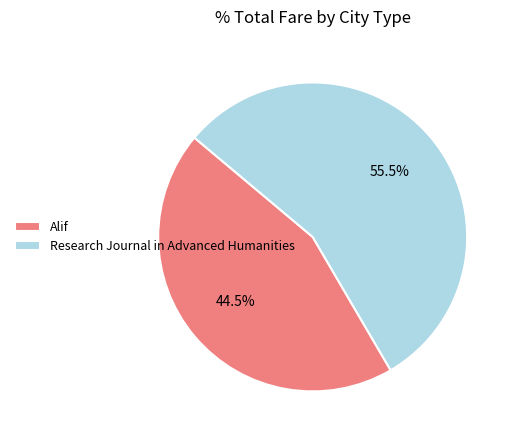

Combined, do Alif and Research Journal in Advanced Humanities account for over 50%?

Yes